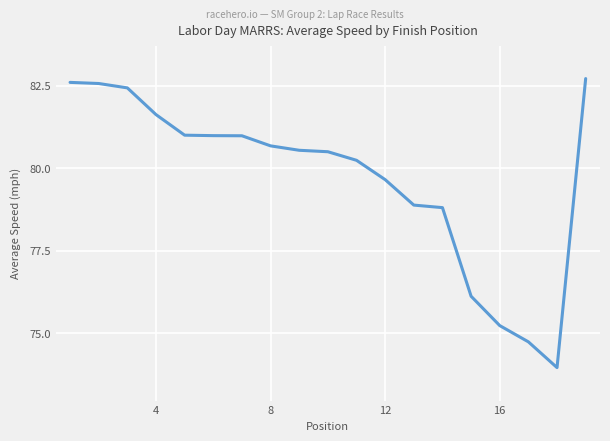

What is the greatest value displayed?

82.7